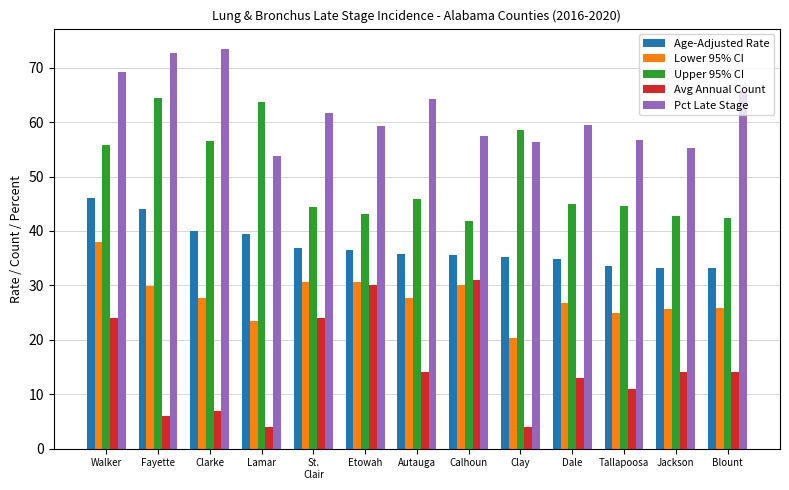

At how many categories does at least one series exceed 23?

13